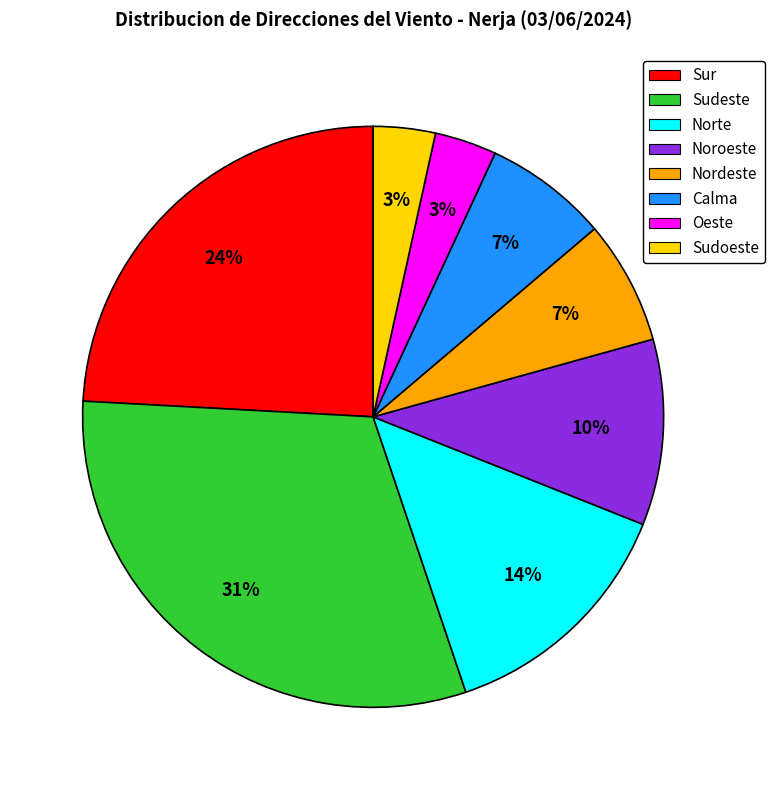

Count the number of slices in the pie.

8